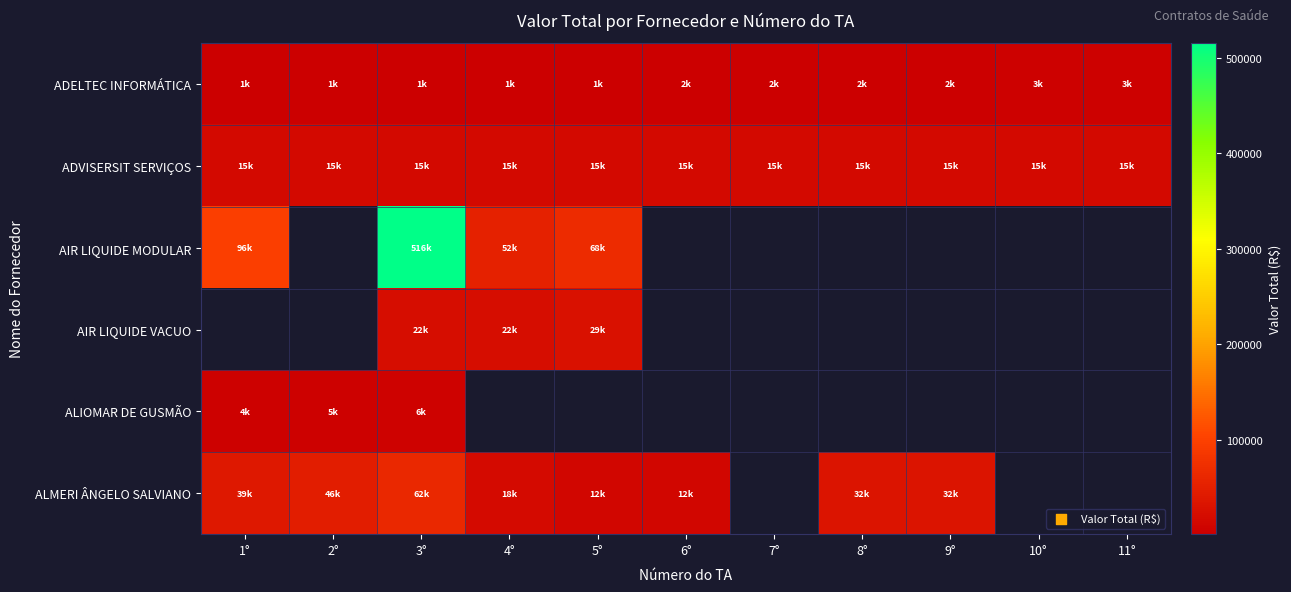

Reading left to right, what are all the values shown in this chart?

ADELTEC INFORMÁTICA: 1°=1200.0	2°=1200.0	3°=1290.7	4°=1365.0	5°=1407.8	6°=1557.6	7°=1633.3	8°=1648.4	9°=1678.4	10°=3441.0	11°=3441.0
ADVISERSIT SERVIÇOS: 1°=15390.0	2°=15390.0	3°=15390.0	4°=15390.0	5°=15390.0	6°=15390.0	7°=15390.0	8°=15390.0	9°=15390.0	10°=15390.0	11°=15390.0
AIR LIQUIDE MODULAR: 1°=96000.0	2°=0.0	3°=515678.3	4°=51954.1	5°=67867.6	6°=0.0	7°=0.0	8°=0.0	9°=0.0	10°=0.0	11°=0.0
AIR LIQUIDE VACUO: 1°=0.0	2°=0.0	3°=22099.8	4°=22268.8	5°=29089.7	6°=0.0	7°=0.0	8°=0.0	9°=0.0	10°=0.0	11°=0.0
ALIOMAR DE GUSMÃO: 1°=3606.5	2°=4732.3	3°=6066.1	4°=0.0	5°=0.0	6°=0.0	7°=0.0	8°=0.0	9°=0.0	10°=0.0	11°=0.0
ALMERI ÂNGELO SALVIANO: 1°=38880.0	2°=45600.0	3°=62400.0	4°=18000.0	5°=12000.0	6°=12000.0	7°=0.0	8°=32400.0	9°=32400.0	10°=0.0	11°=0.0